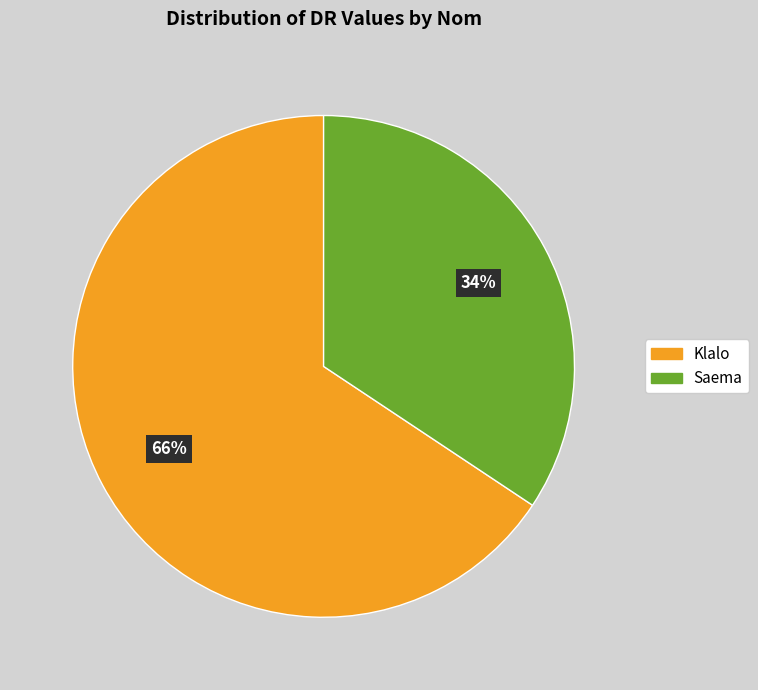

Does Saema account for over 50% of the chart?

No